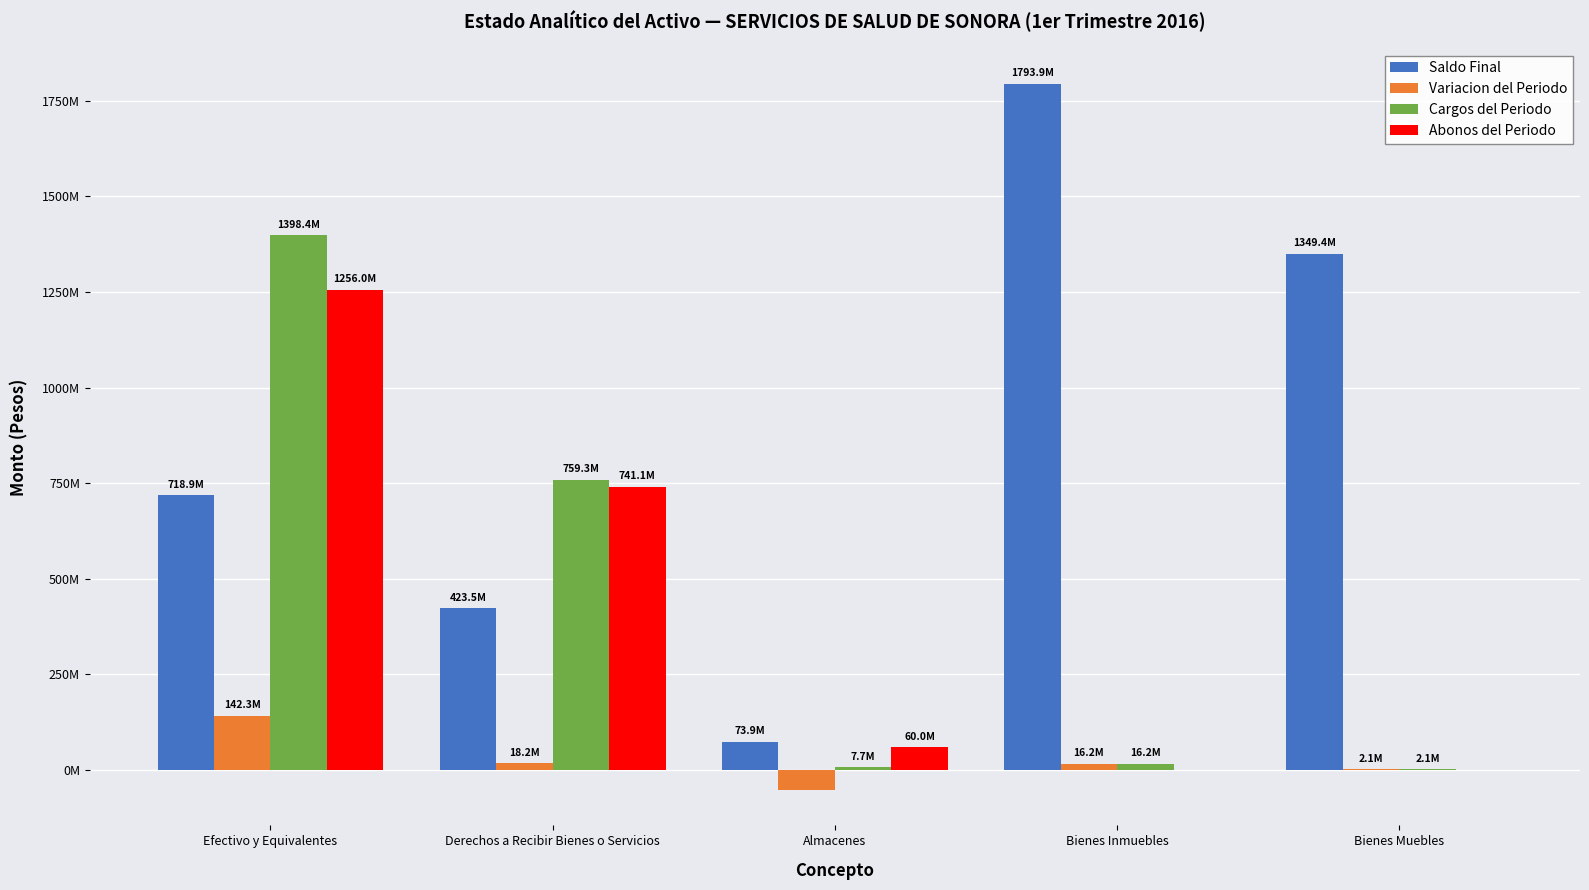

Which series has the widest spread of values?

Saldo Final